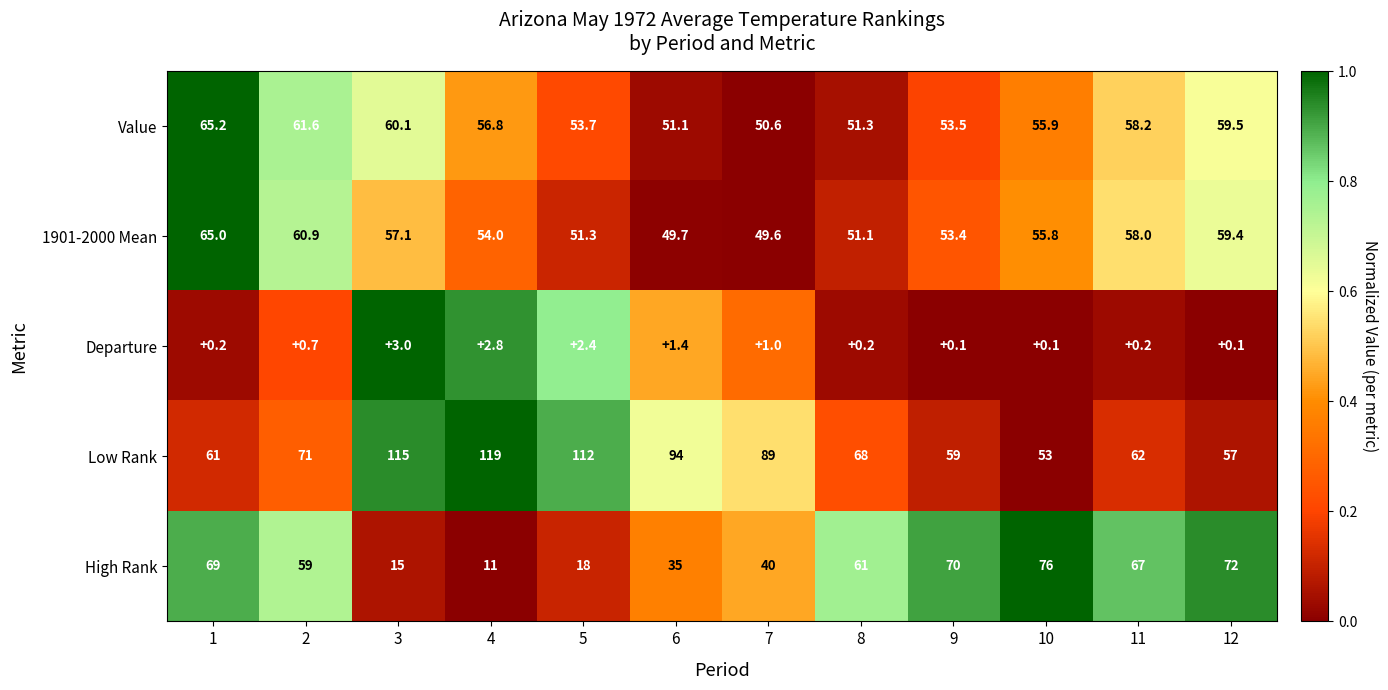

Which series has the largest total across all categories?

Low Rank